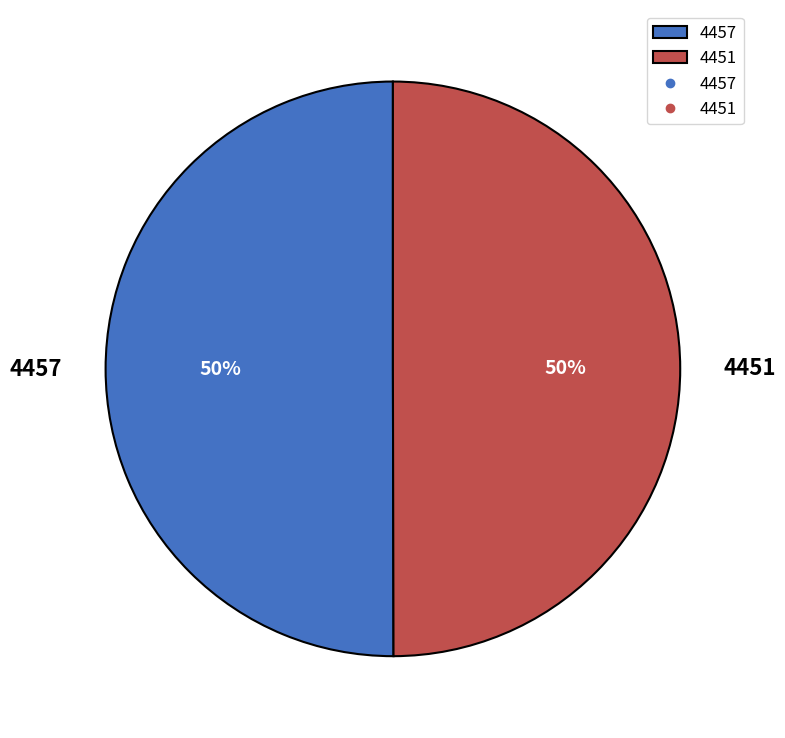

How many segments does this pie chart have?

2